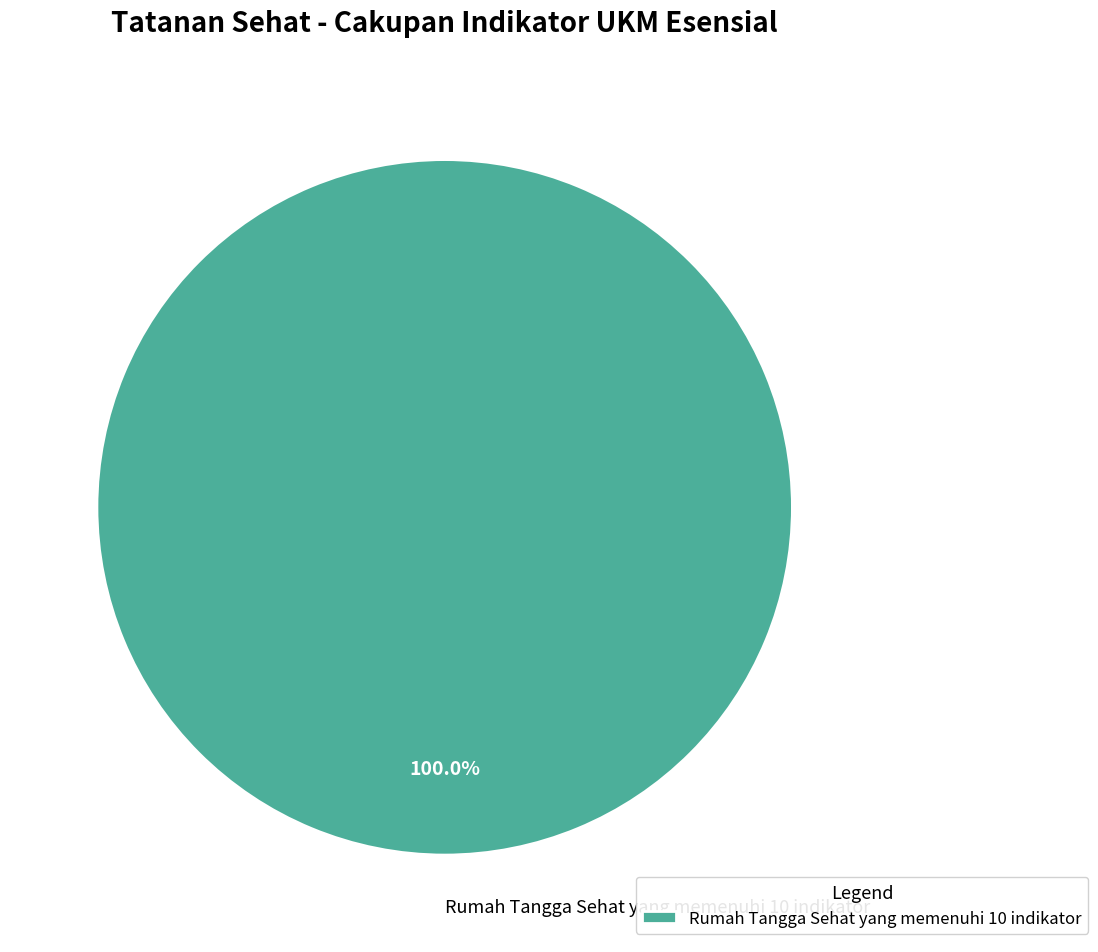

How many slices are in this pie chart?

1